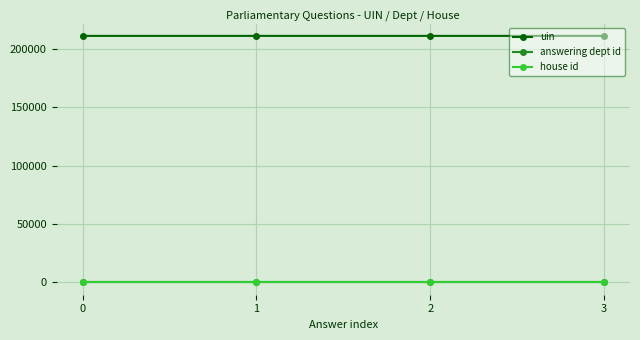

What is the maximum value shown in the chart?

211334